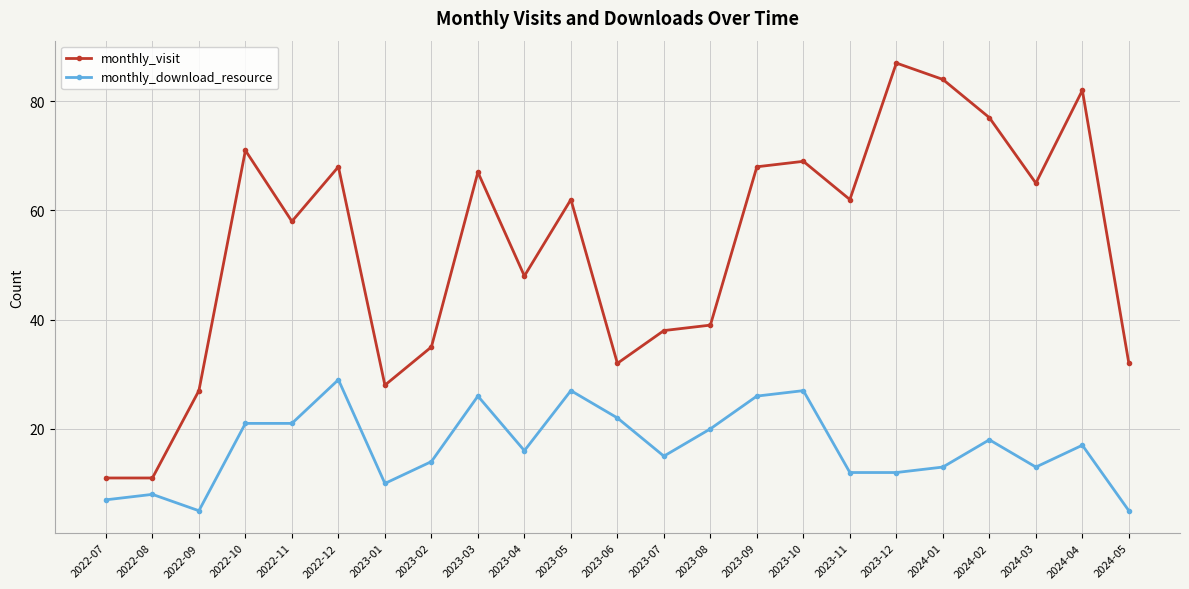

What is the sum of all monthly_download_resource values?

384